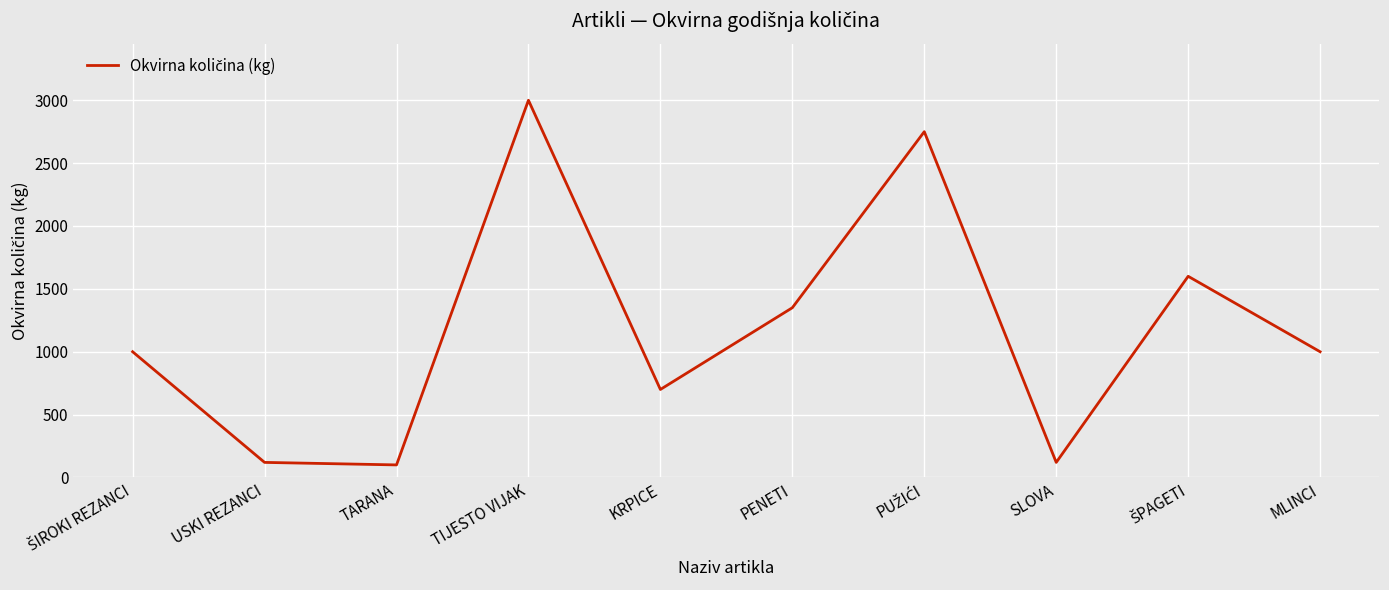

What is the sum of all values?

11740